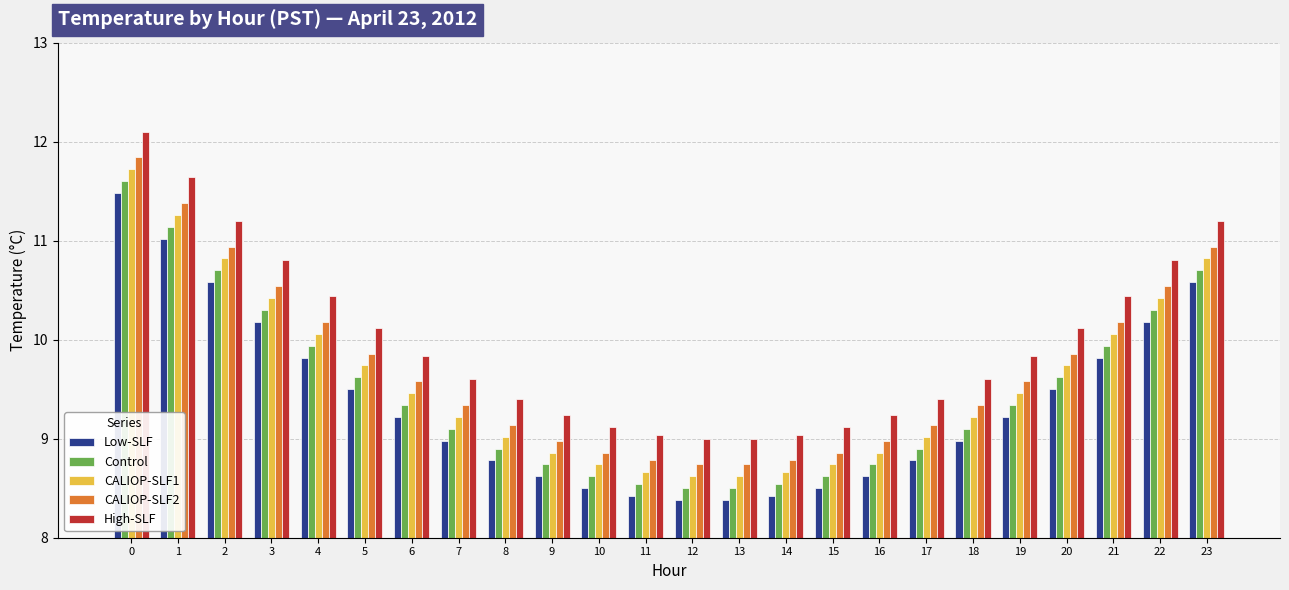

What is the total value across all series at 20?

48.8